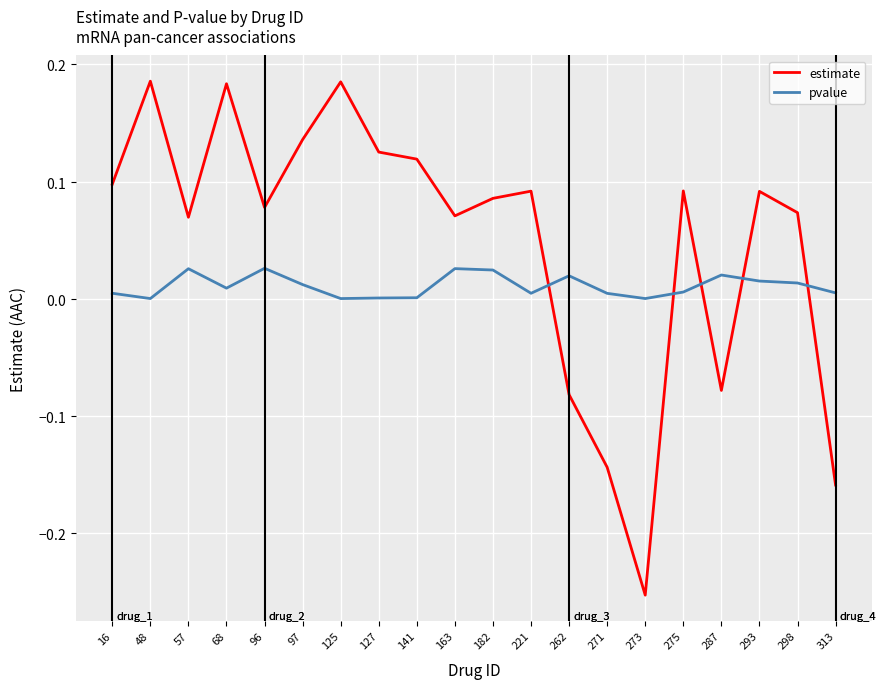

What is the sum of all estimate values?

1.0